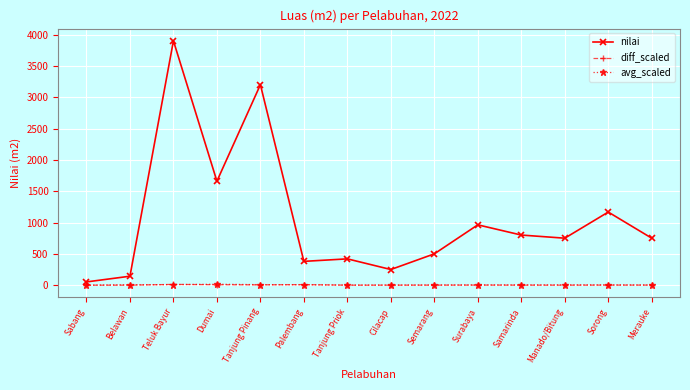

What is the label of the 10th point from the right?

Tanjung Pinang